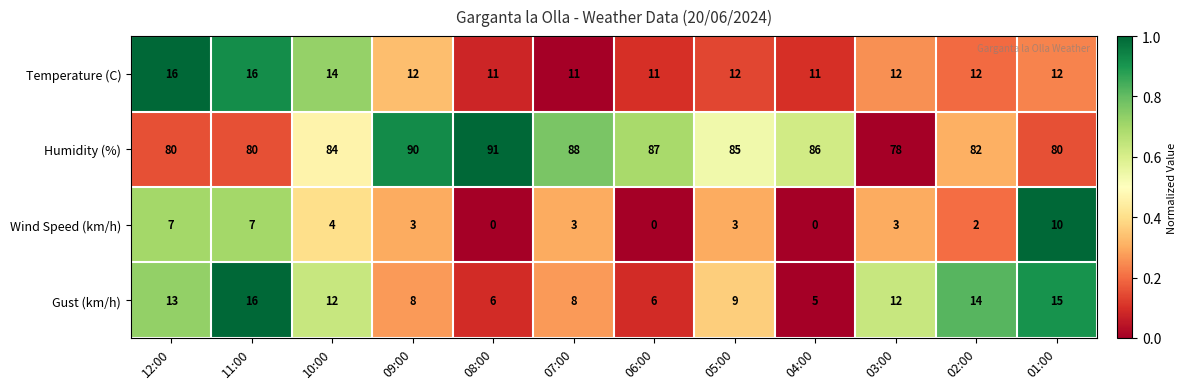

At how many categories does at least one series exceed 0?

12